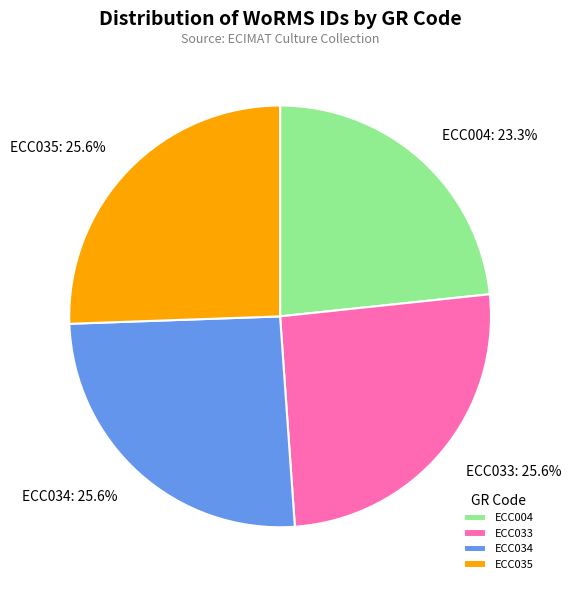

How many slices are in this pie chart?

4